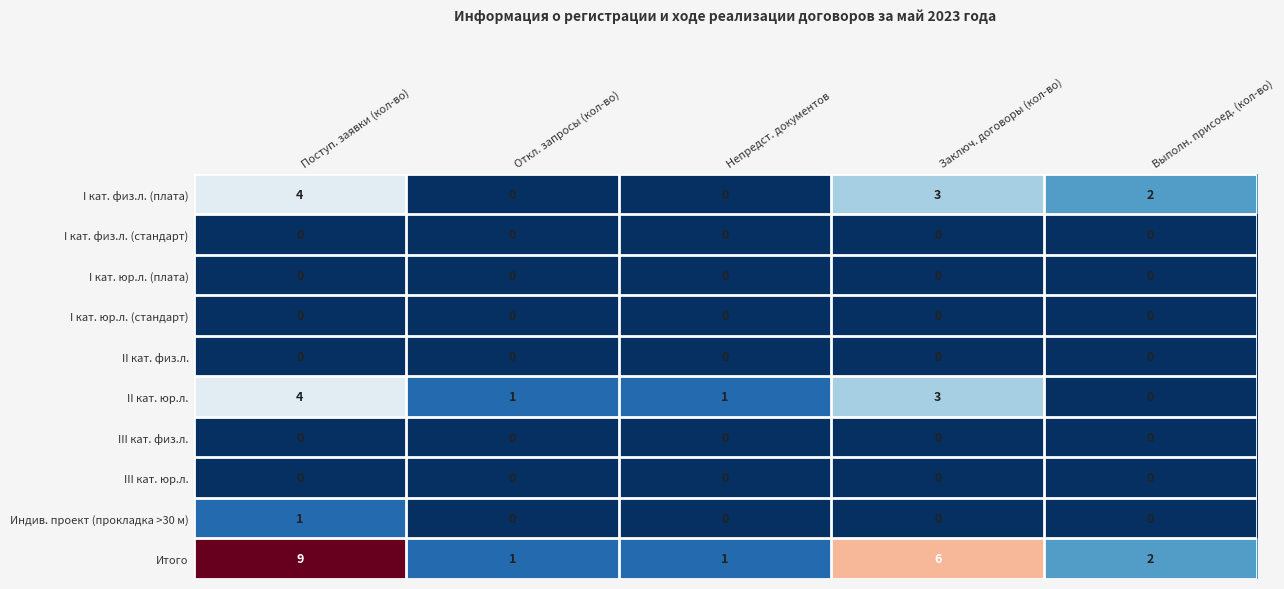

Is it true that III кат. физ.л. equals 0 at Поступ. заявки (кол-во)?

True